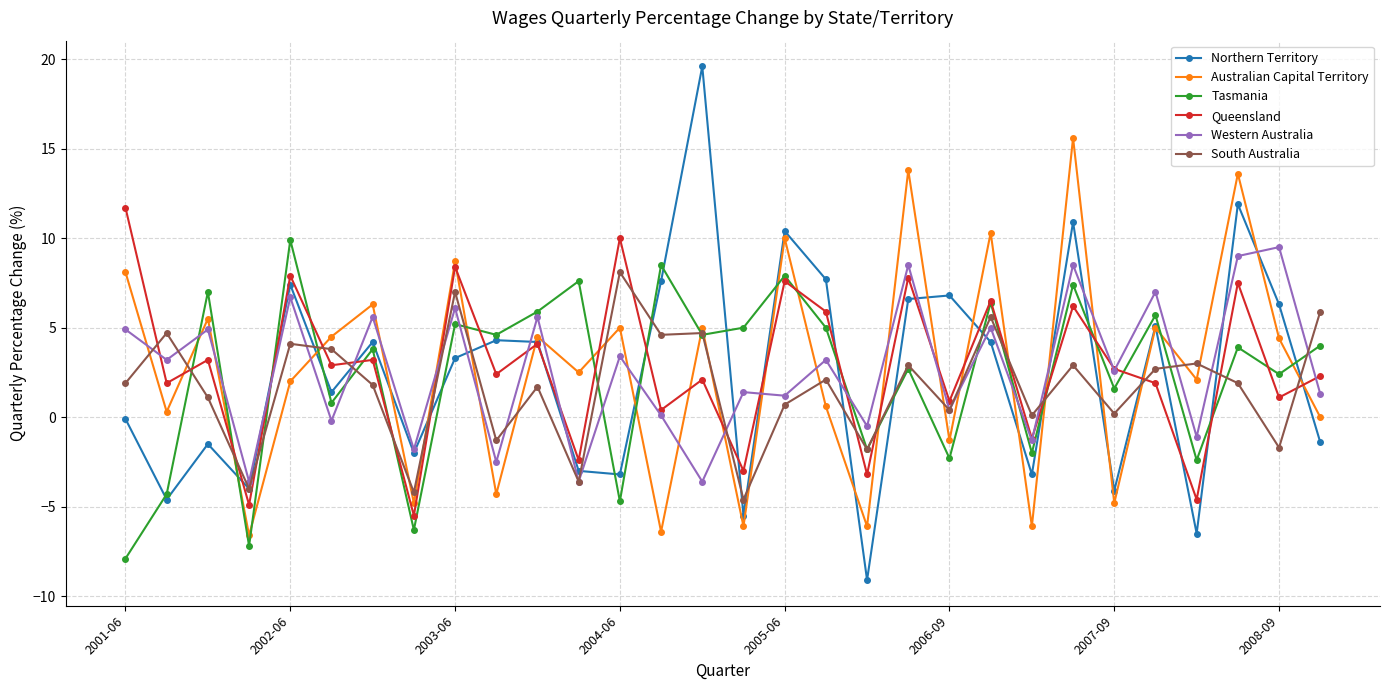

Which series has the largest range (max minus min)?

Northern Territory